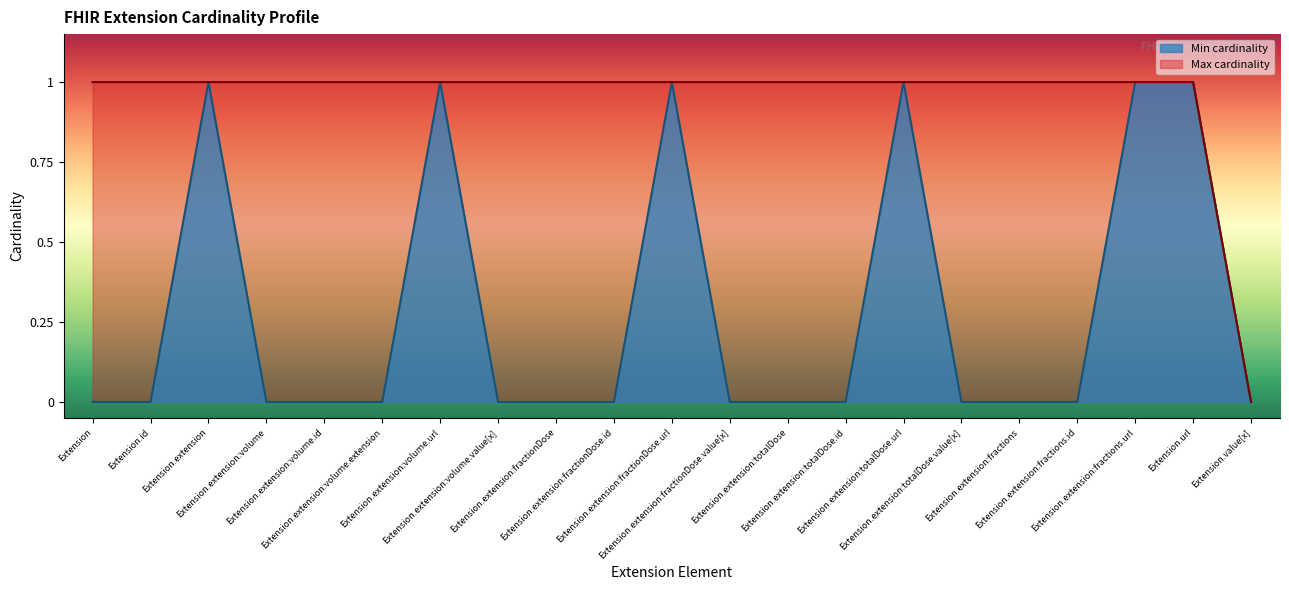

What is the spread (max minus min) of values at Extension.extension:totalDose?

1